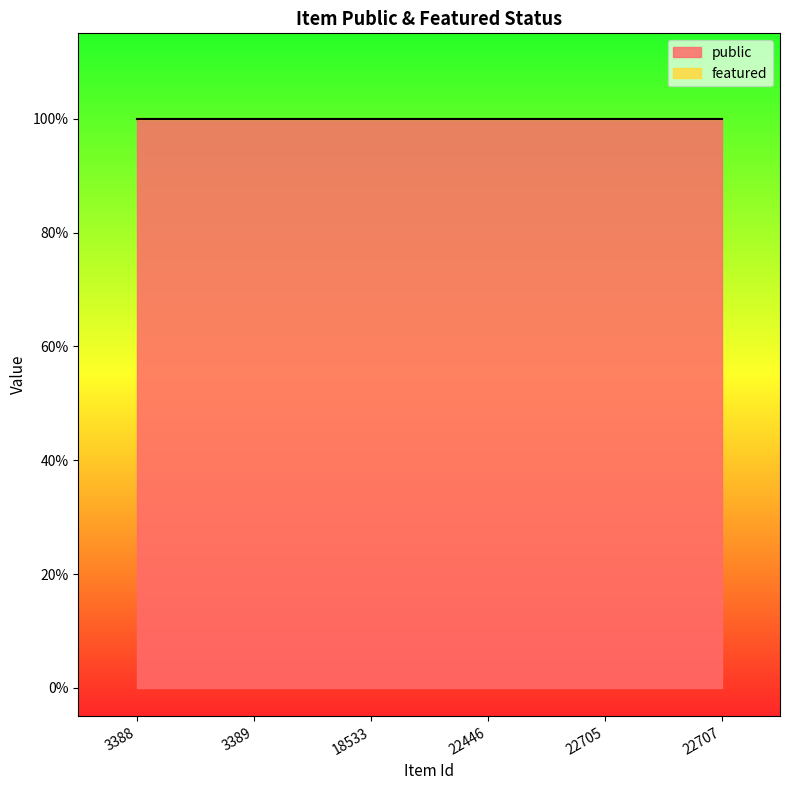

Rank the series at 3389 from highest to lowest value.

public, featured